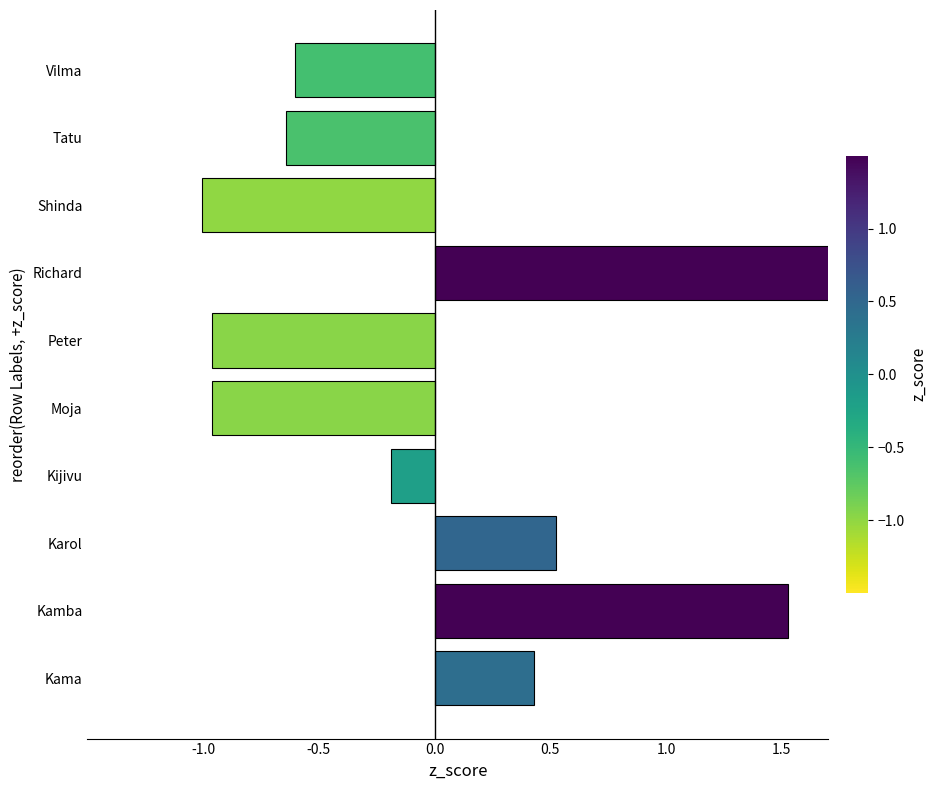

What position from the left is Kama?

1